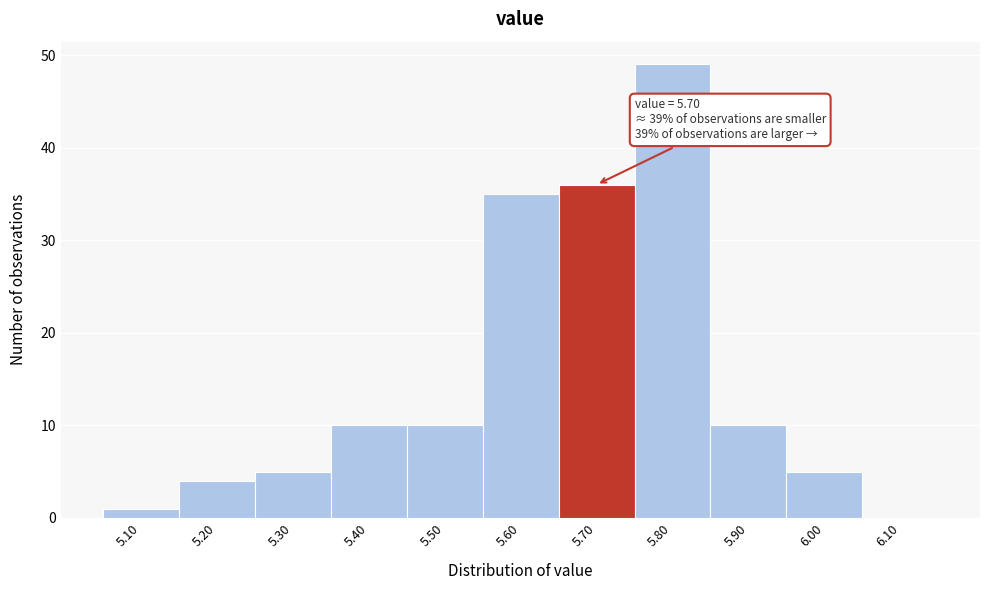

Which range on the x-axis has the tallest bar?

5.75 to 5.85